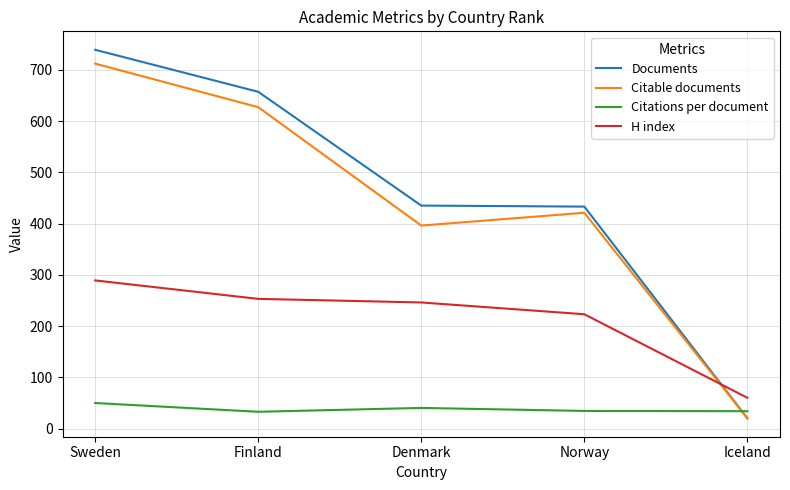

What is the greatest value displayed?

739.0